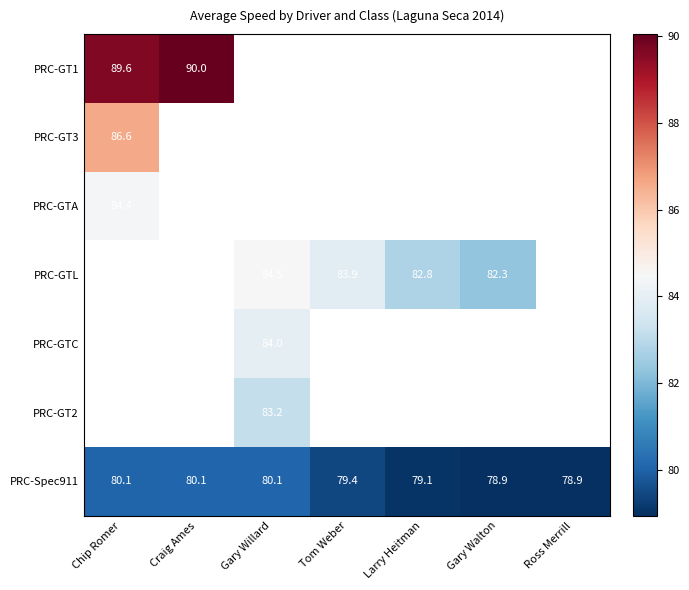

Between Larry Heitman and Tom Weber, which is larger?

Tom Weber